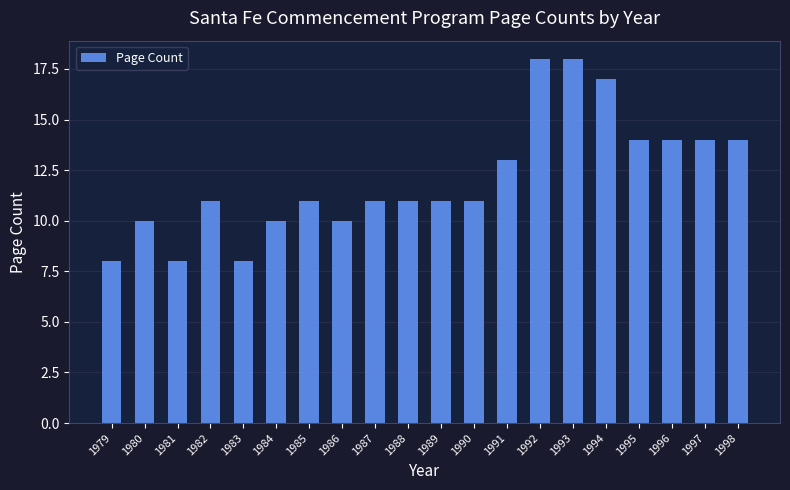

At which label is the value closest to 13?

1991